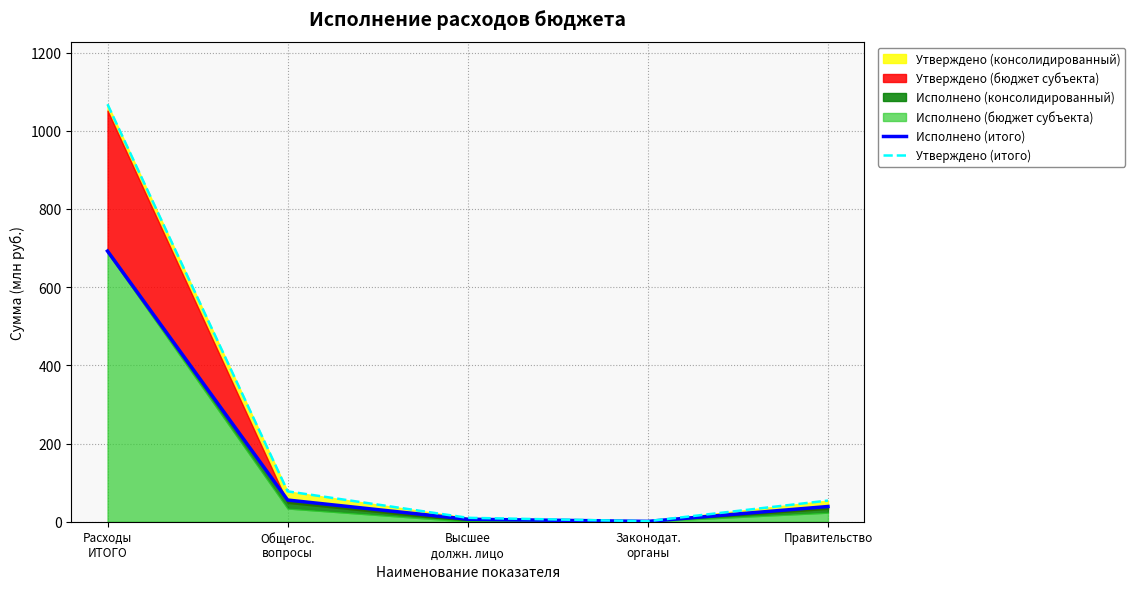

Between Законодат.
органы and Правительство, which series saw the biggest shift?

Утверждено (итого)